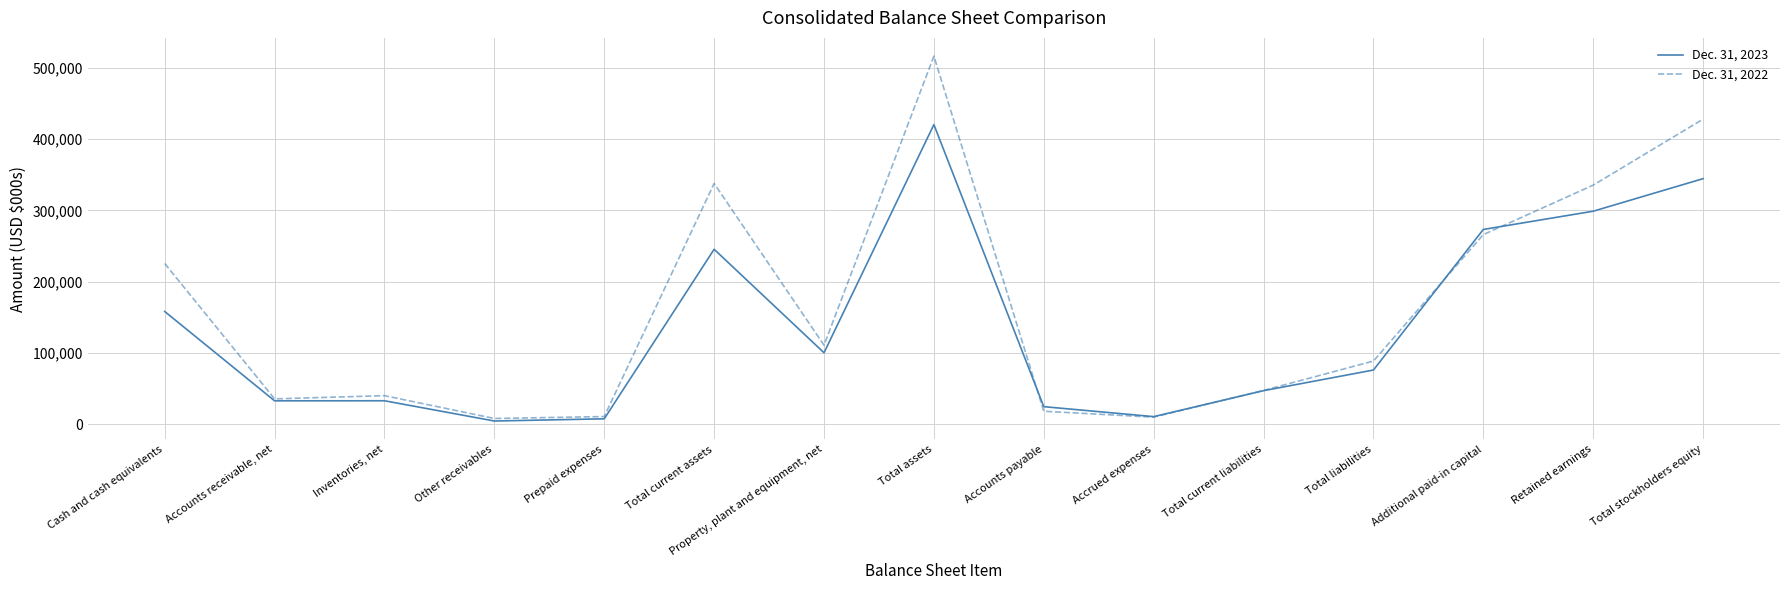

Is the value of Dec. 31, 2022 at Property, plant and equipment, net greater than the value of Dec. 31, 2023 at Other receivables?

Yes